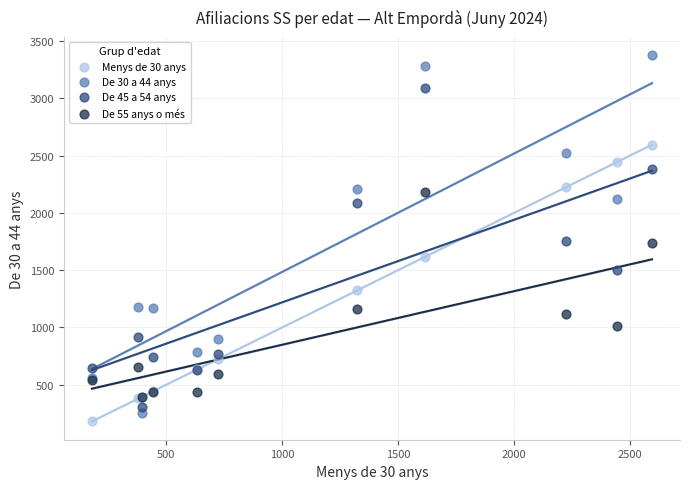

In the Menys de 30 anys series, what Y value is closest to 1387?

1325